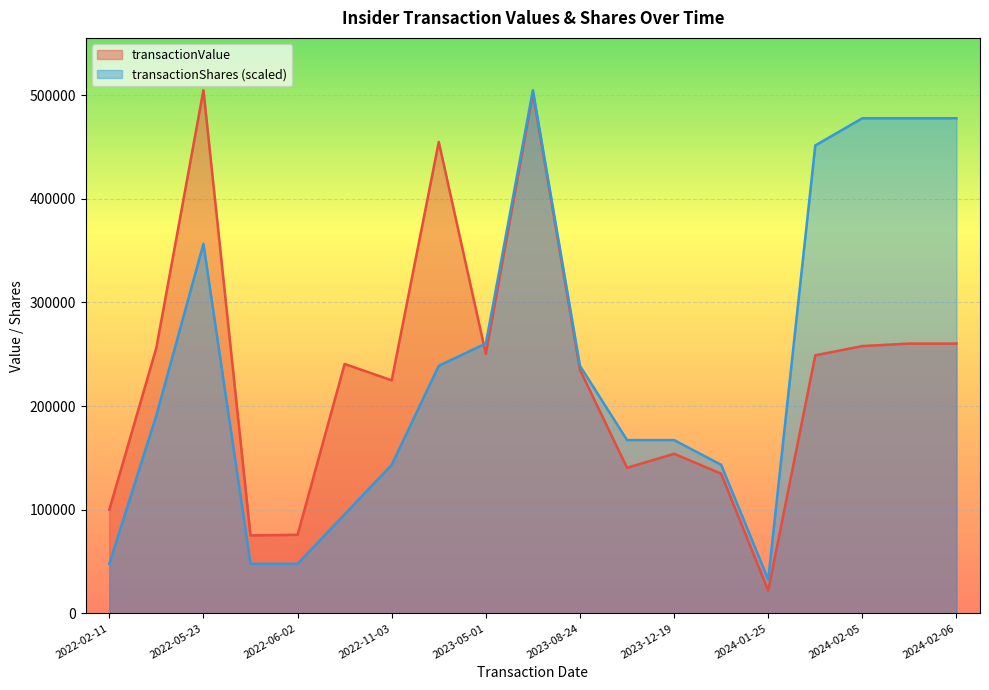

At how many categories does at least one series exceed 441964?

7